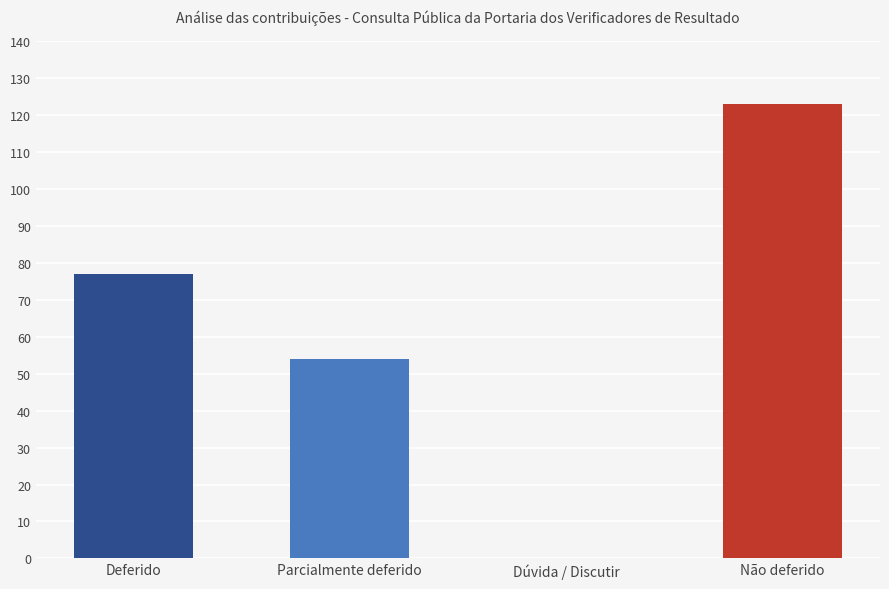

How many positive values are there?

3